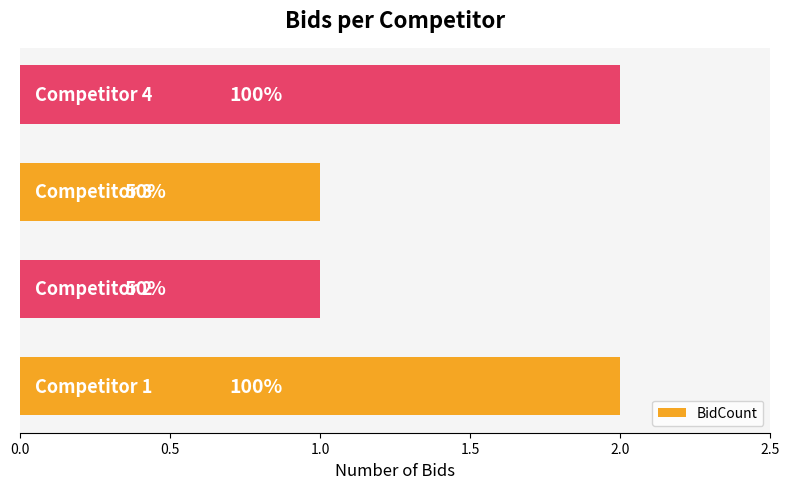

Does the chart contain any negative values?

No